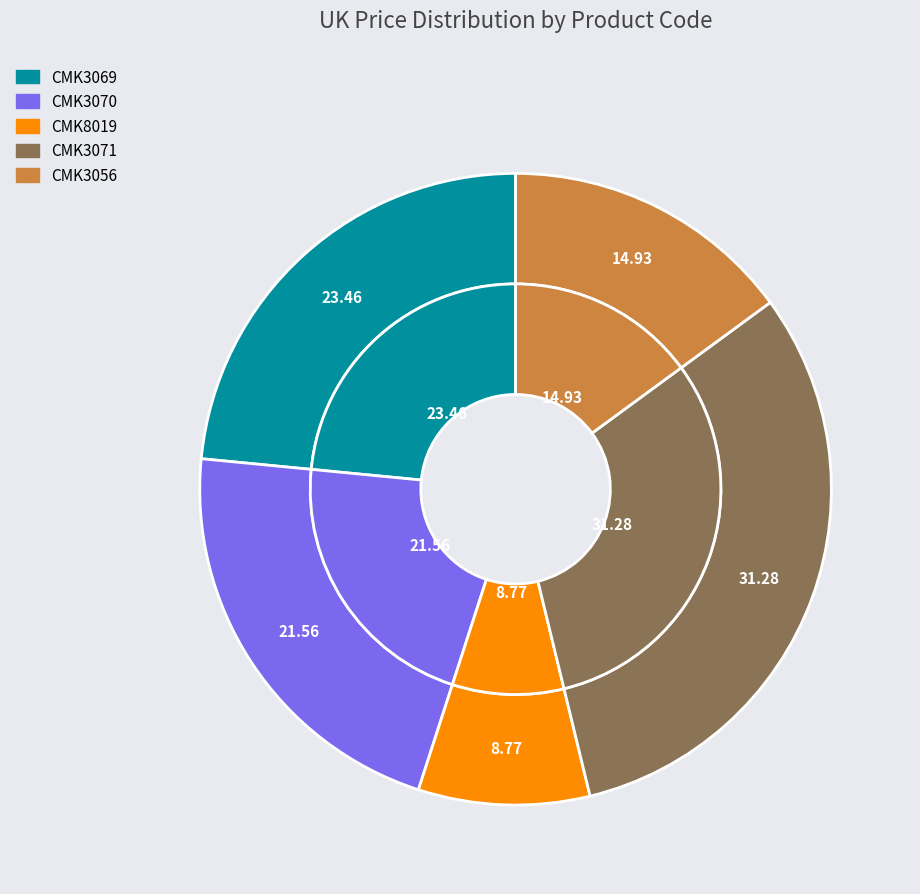

Is it true that CMK3071 is 31% of the pie?

True